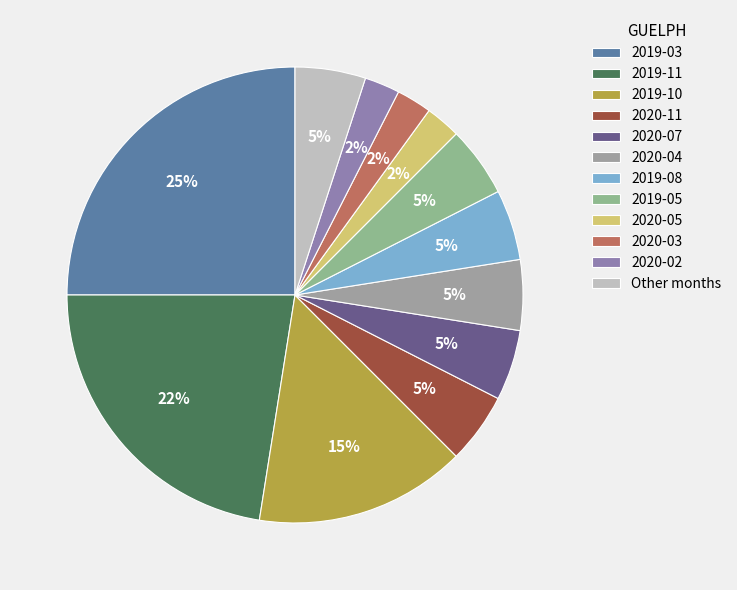

What percentage is the 2019-05 slice, to the nearest percent?

5%